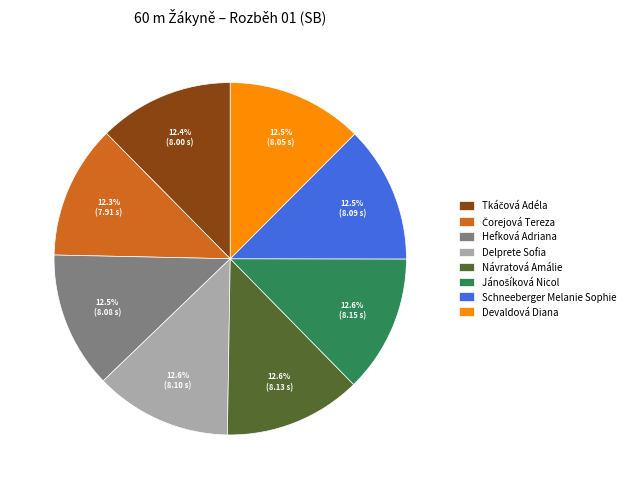

Approximately how many times larger is the value at Návratová Amálie compared to Schneeberger Melanie Sophie?

1.0